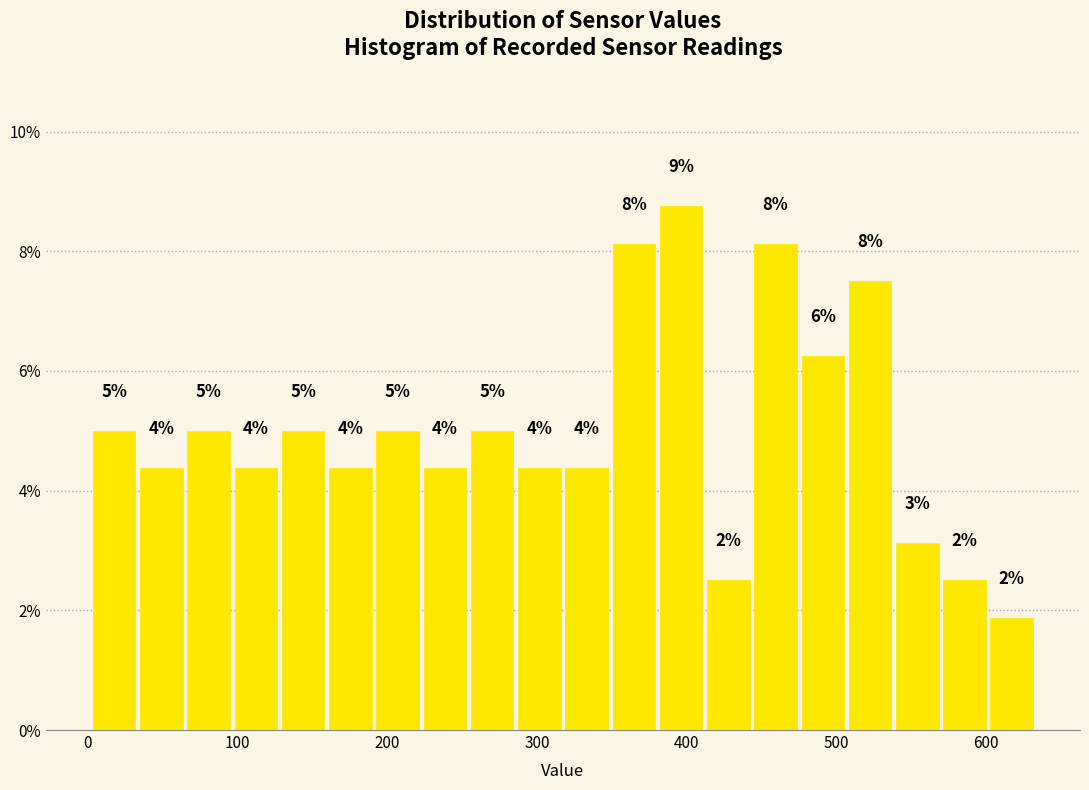

Around what value on the x-axis is the tallest bar? Give the approximate position of its centre, as read against the axis.

400